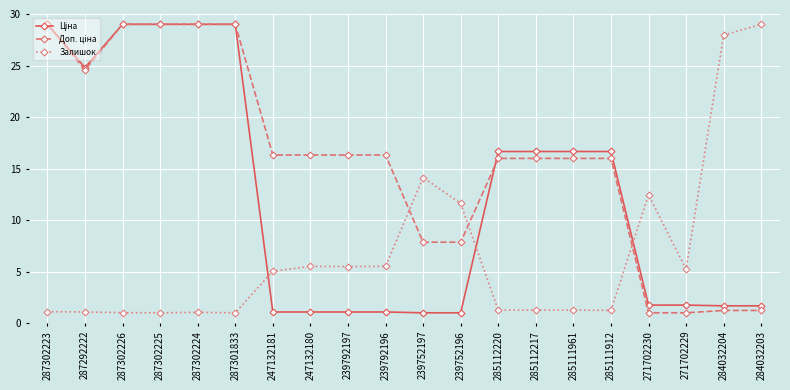

Count the number of categories in the chart.

20